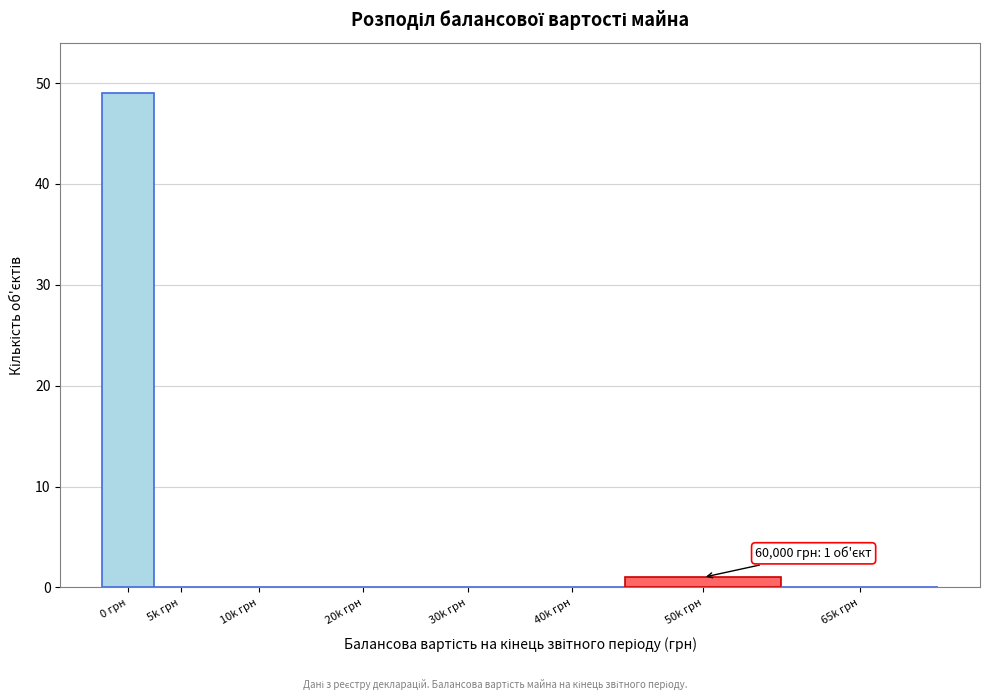

Reading right to left, what are all the values shown in this chart?

65k грн=0	50k грн=1	40k грн=0	30k грн=0	20k грн=0	10k грн=0	5k грн=0	0 грн=49